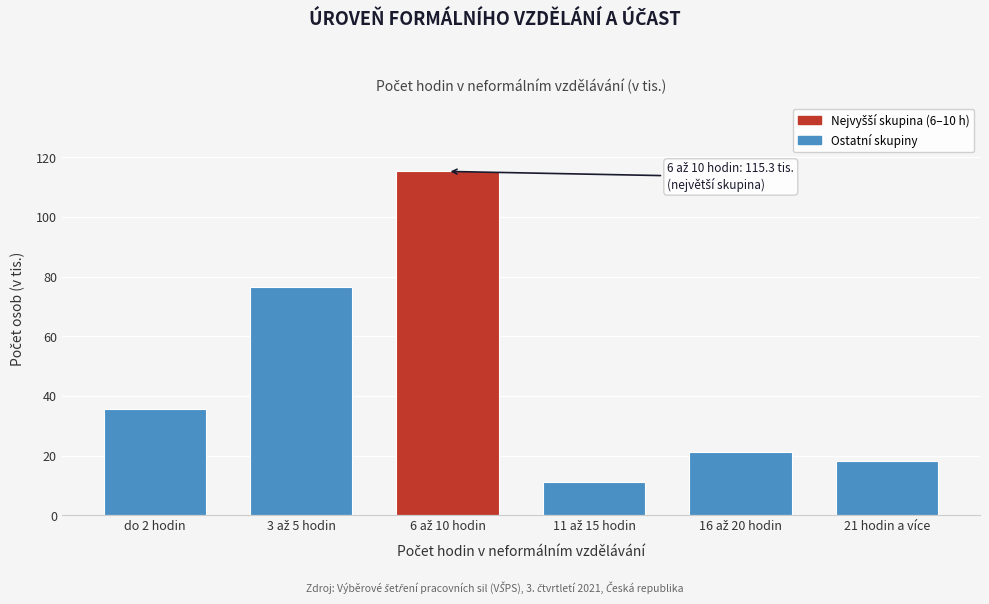

Reading left to right, extract all data points from this chart.

35.7	76.7	115.3	11.1	21.4	18.4